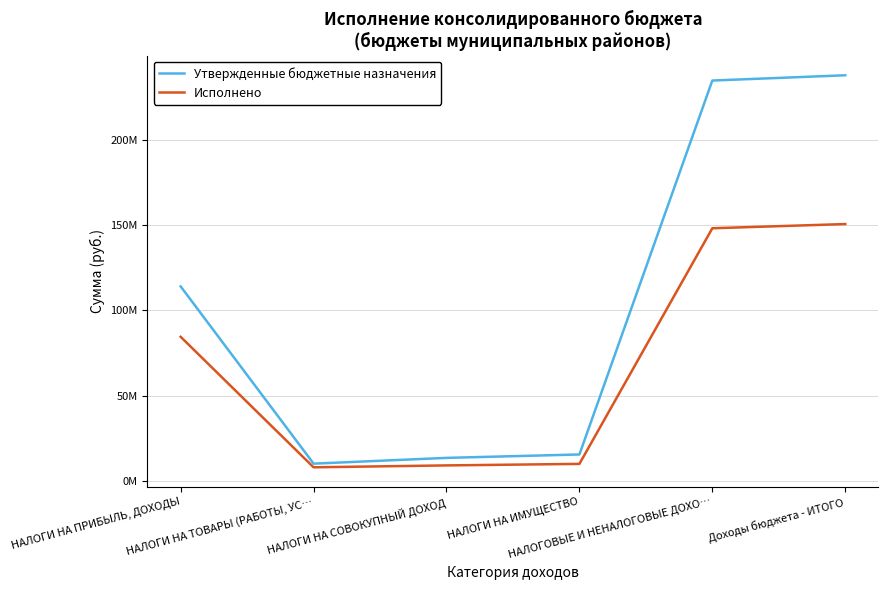

Does the chart have visible grid lines?

Yes